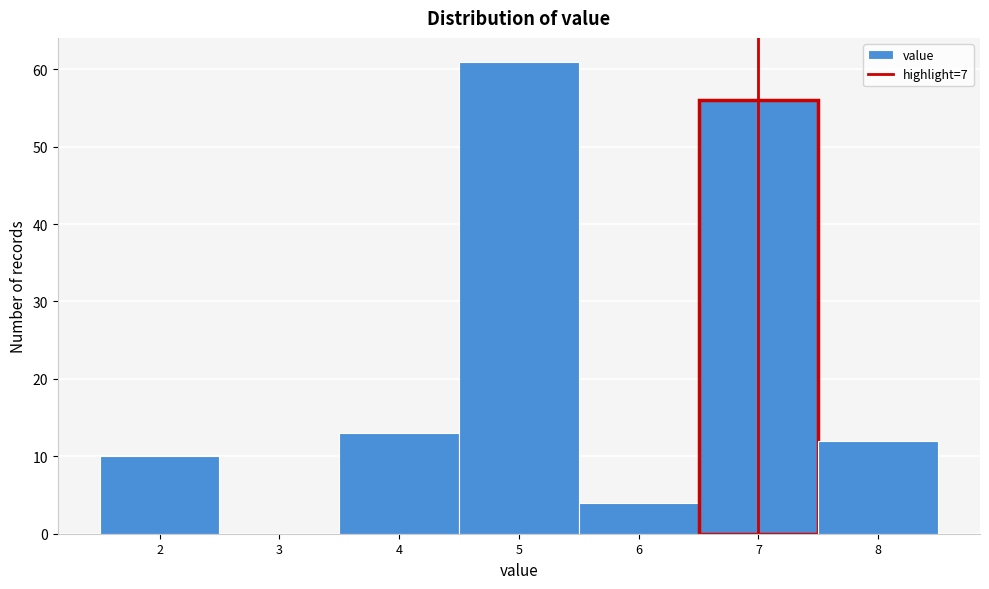

Reading left to right, list every bar in this chart as the range it spans on the x-axis followed by its height. The values are not printed on the chart, so give them approximately, as read against the axis.

1.5 to 2.5: 10
2.5 to 3.5: 0
3.5 to 4.5: 13
4.5 to 5.5: 61
5.5 to 6.5: 4
6.5 to 7.5: 56
7.5 to 8.5: 12